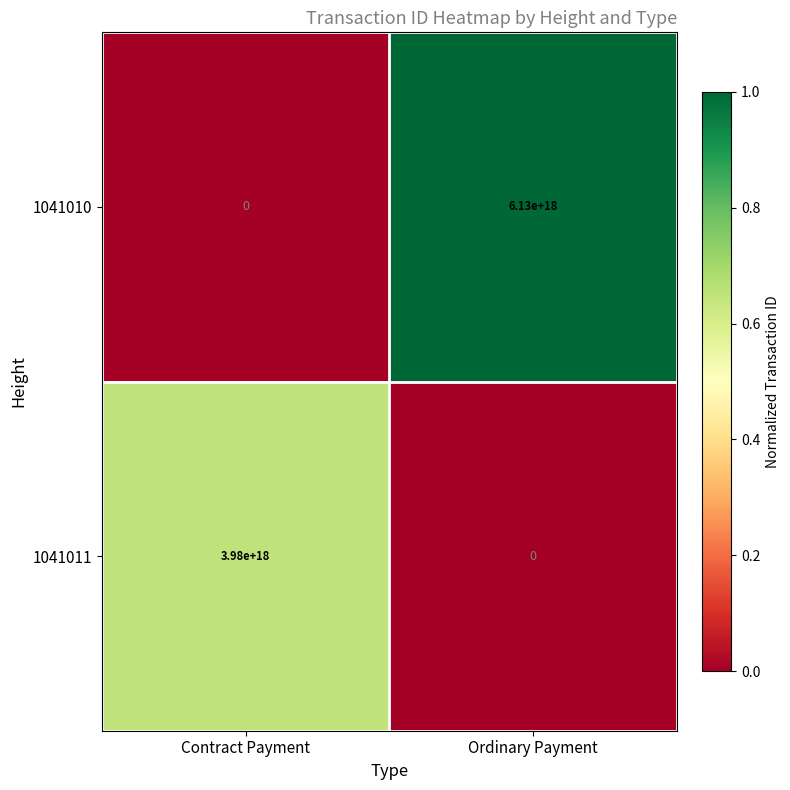

At how many categories does at least one series exceed 0?

2